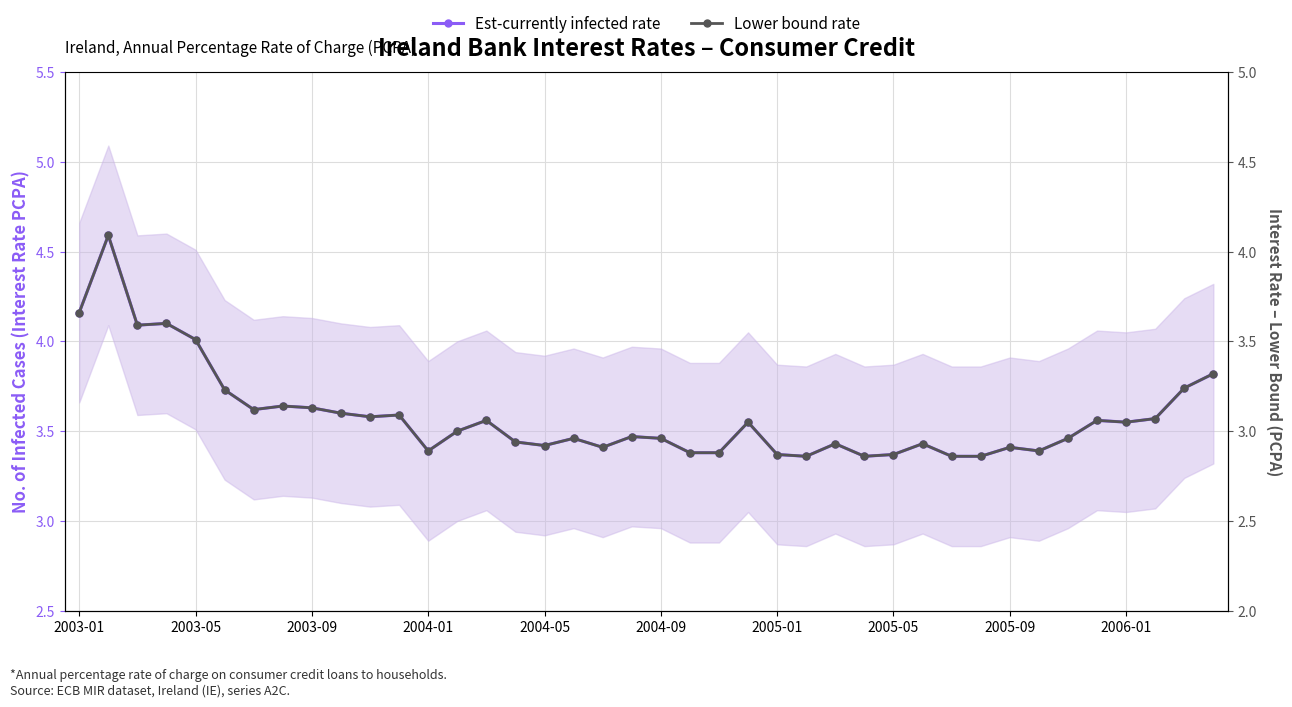

How many series are shown in this chart?

2